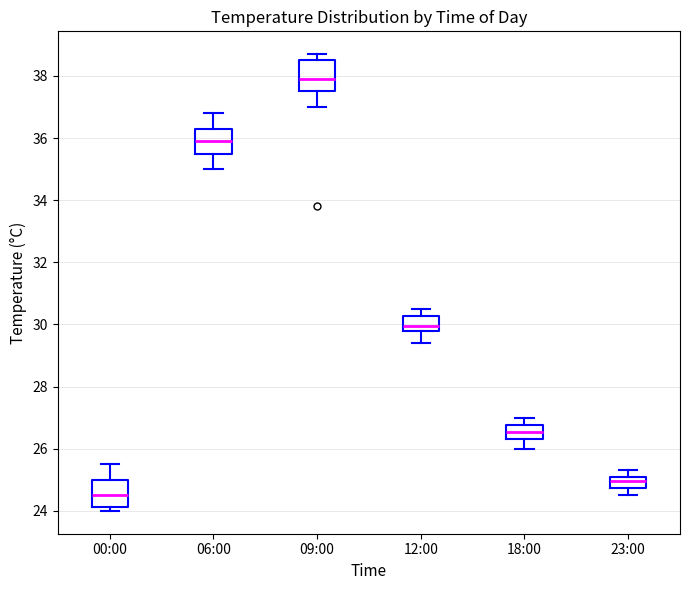

Reading left to right, transcribe this box plot: for each box, give where its median line is, the range the box spans, and where its two whiskers end, as read against the y-axis. The values are not printed on the chart, so give them approximately, as read against the axis.

00:00: median 24.6, box 24.2 to 25.0, whiskers 24.0 to 25.6
06:00: median 36.0, box 35.6 to 36.4, whiskers 35.0 to 36.8
09:00: median 38.0, box 37.6 to 38.6, whiskers 37.0 to 38.8
12:00: median 30.0, box 29.8 to 30.2, whiskers 29.4 to 30.6
18:00: median 26.6, box 26.4 to 26.8, whiskers 26.0 to 27.0
23:00: median 25.0, box 24.8 to 25.2, whiskers 24.6 to 25.4